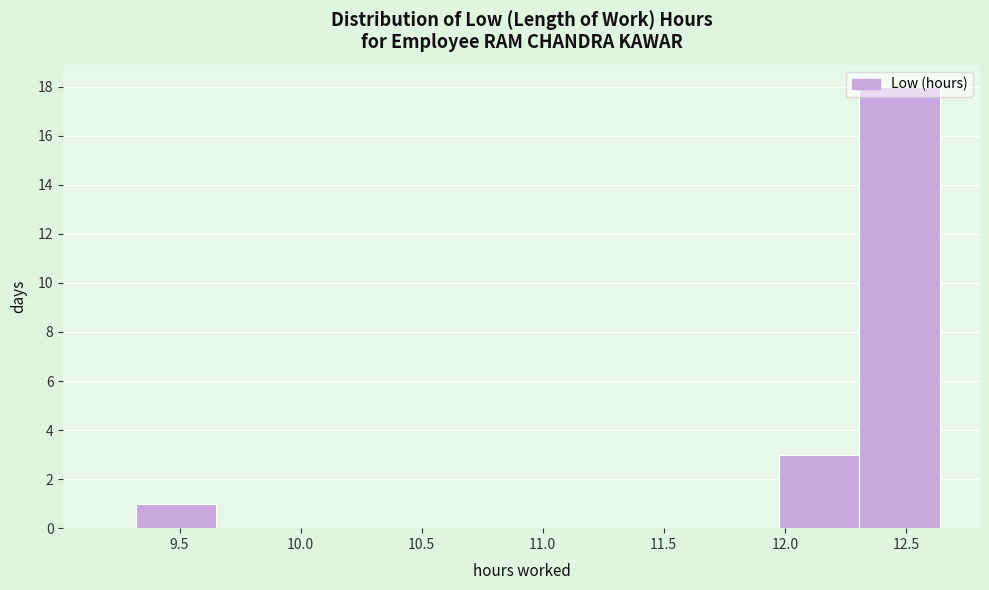

Reading left to right, list every bar in this chart as the range it spans on the x-axis followed by its height. Neither the bar edges nor the heights are printed on the chart, so give them approximately, as read against the axes.

9.30 to 9.65: 1
9.65 to 10.00: 0
10.00 to 10.30: 0
10.30 to 10.65: 0
10.65 to 11.00: 0
11.00 to 11.30: 0
11.30 to 11.65: 0
11.65 to 12.00: 0
12.00 to 12.30: 3
12.30 to 12.65: 18